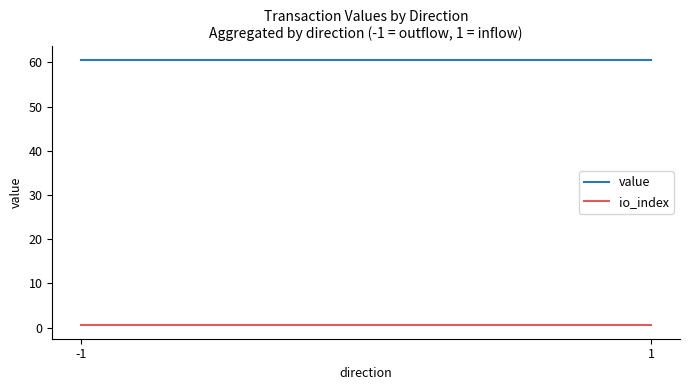

Reading left to right, list all the values displayed in this chart.

value: -1=60.6	1=60.6
io_index: -1=0.5	1=0.5